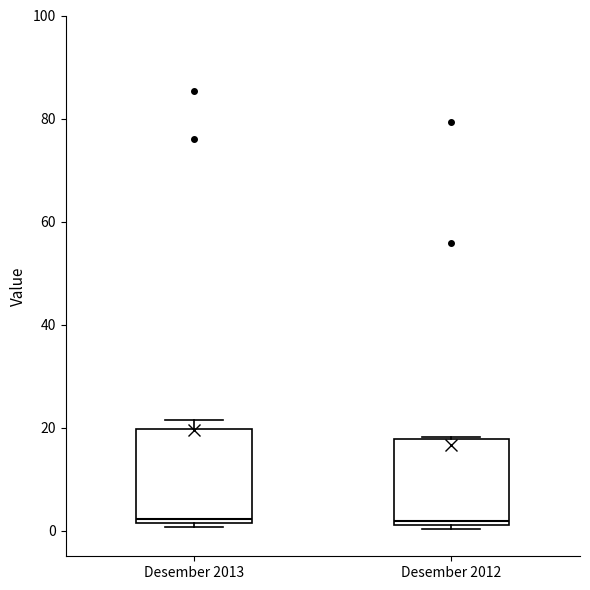

Where is the upper edge of the box for Desember 2012 on the y-axis? The values are not printed on the chart, so give them approximately, as read against the axis.

18